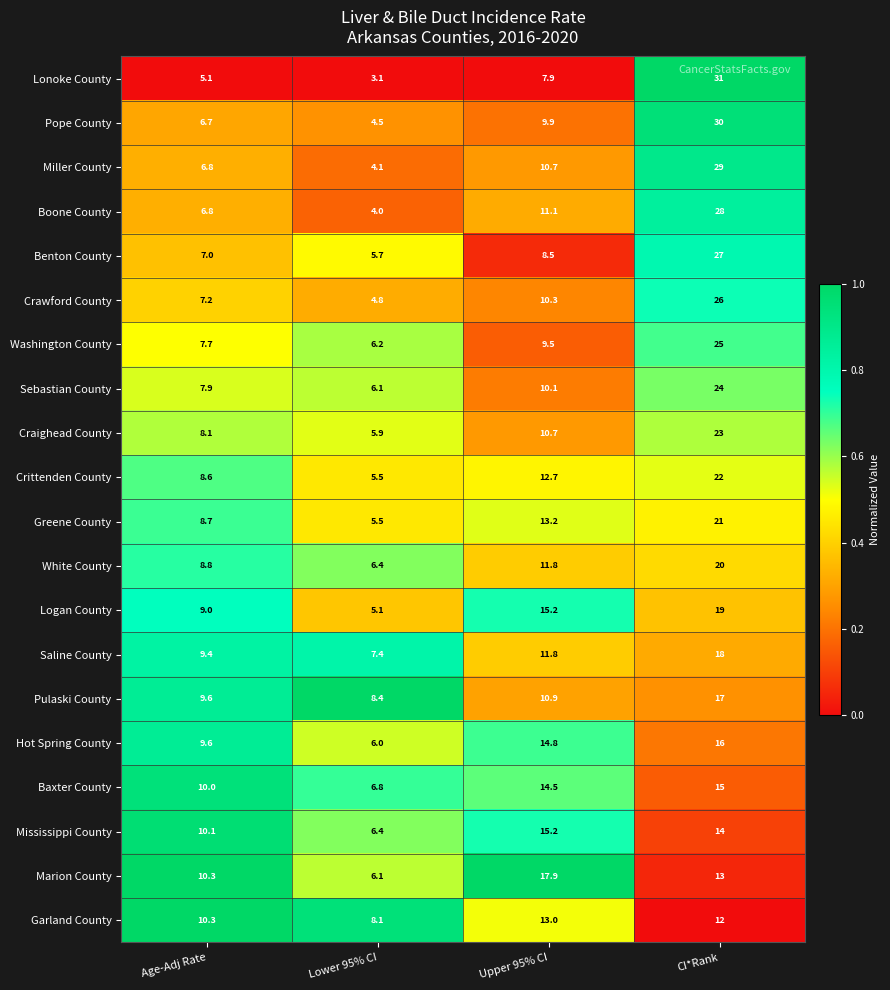

Rank the categories by Craighead County value from highest to lowest.

CI*Rank, Upper 95% CI, Age-Adj Rate, Lower 95% CI